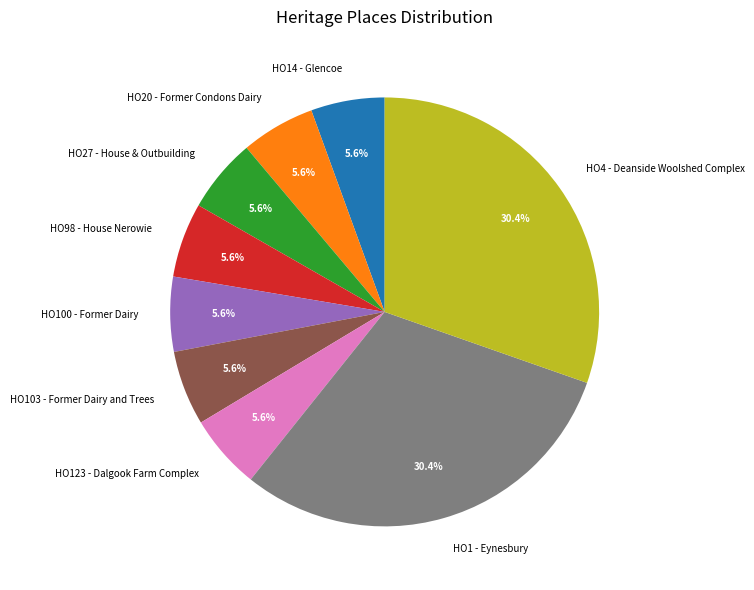

Approximately how many times larger is the value at HO1 - Eynesbury compared to HO98 - House Nerowie?

5.4